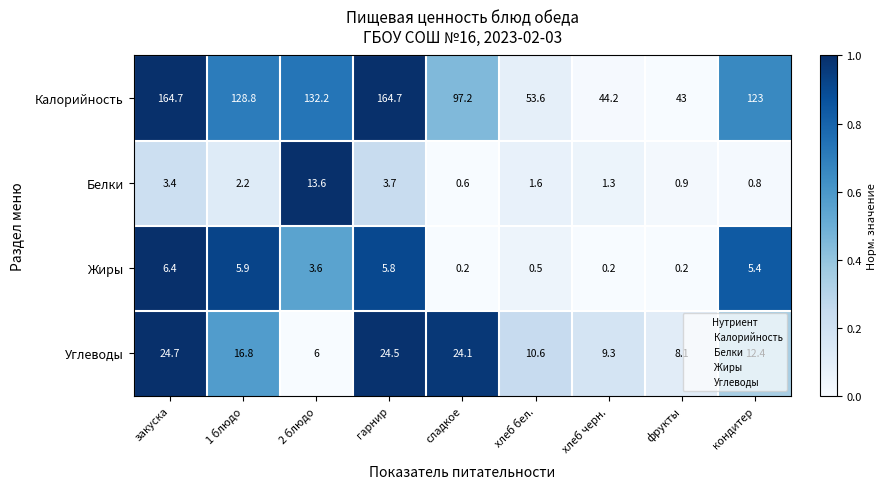

The Жиры series shows 0.2 at хлеб черн.. True or false?

True